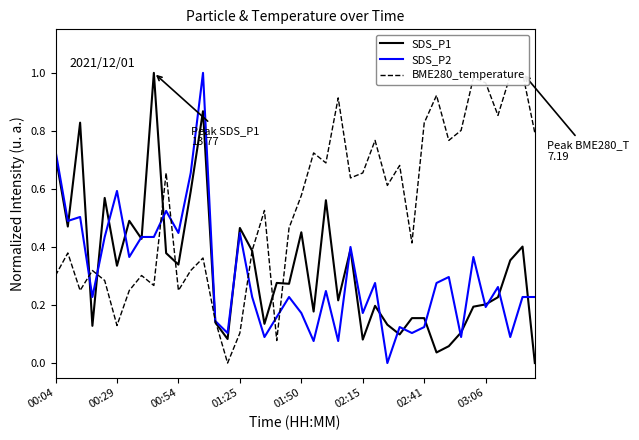

Reading left to right, transcribe all the data shown in this chart.

SDS_P1: 0.7	0.5	0.8	0.1	0.6	0.3	0.5	0.4	1.0	0.4	0.3	0.6	0.9	0.1	0.1	0.5	0.4	0.1	0.3	0.3	0.5	0.2	0.6	0.2	0.4	0.1	0.2	0.1	0.1	0.2	0.2	0.0	0.1	0.1	0.2	0.2	0.2	0.4	0.4	0.0
SDS_P2: 0.7	0.5	0.5	0.2	0.4	0.6	0.4	0.4	0.4	0.5	0.4	0.7	1.0	0.1	0.1	0.4	0.2	0.1	0.2	0.2	0.2	0.1	0.2	0.1	0.4	0.2	0.3	0.0	0.1	0.1	0.1	0.3	0.3	0.1	0.4	0.2	0.3	0.1	0.2	0.2
BME280_temperature: 0.3	0.4	0.2	0.3	0.3	0.1	0.2	0.3	0.3	0.7	0.2	0.3	0.4	0.1	0.0	0.1	0.4	0.5	0.1	0.5	0.6	0.7	0.7	0.9	0.6	0.7	0.8	0.6	0.7	0.4	0.8	0.9	0.8	0.8	1.0	1.0	0.9	1.0	1.0	0.8